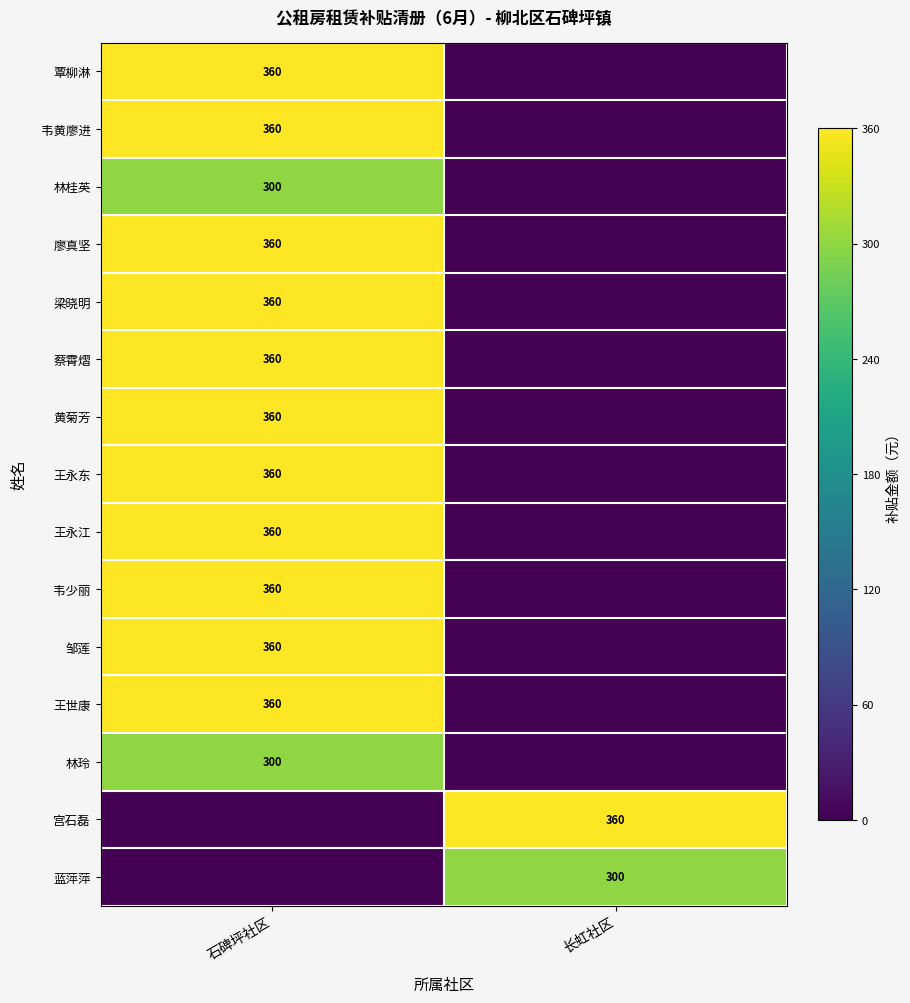

Is it true that 邹莲 equals 360 at 石碑坪社区?

True